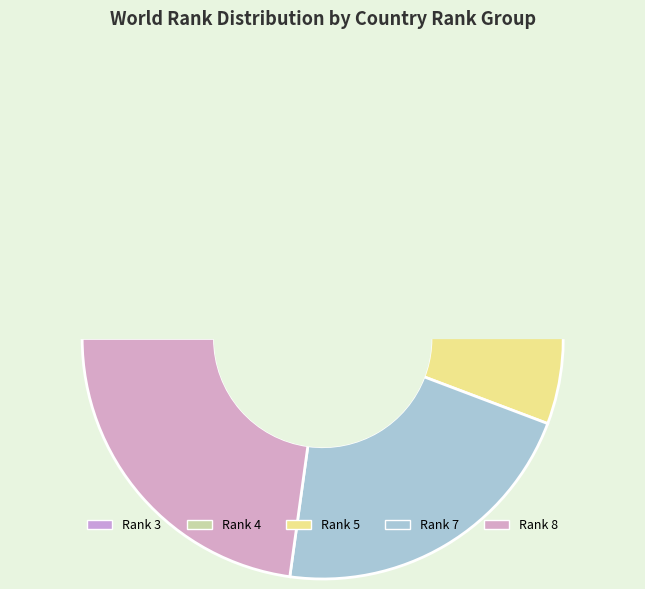

Count the number of slices in the pie.

5